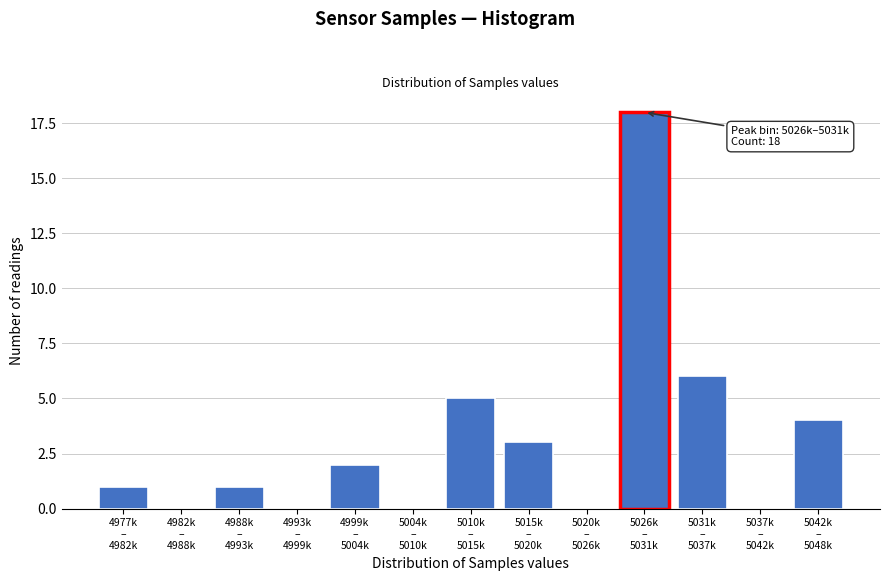

What is the sum of all values?

40